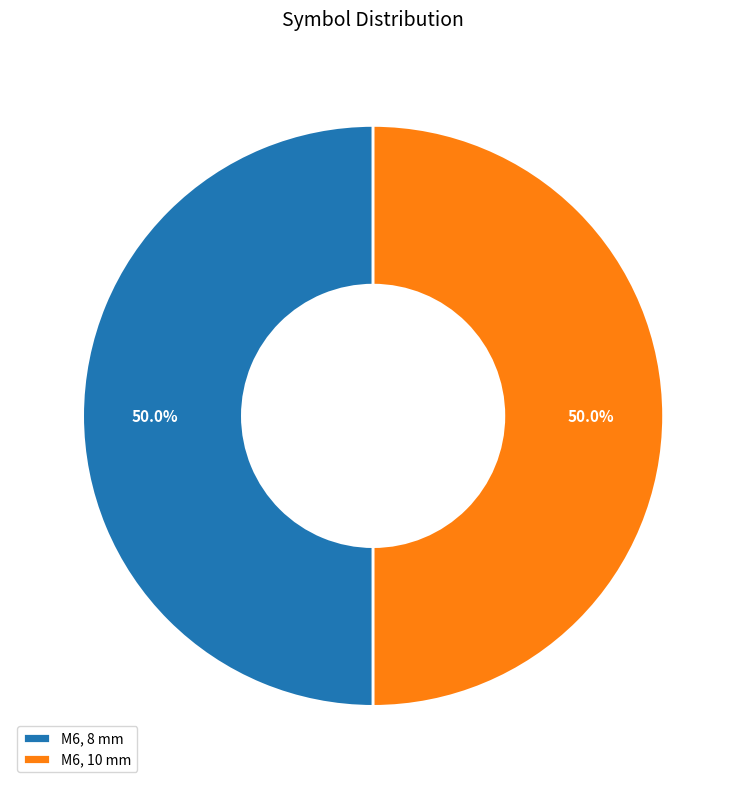

Is it true that M6, 10 mm is 64% of the pie?

False